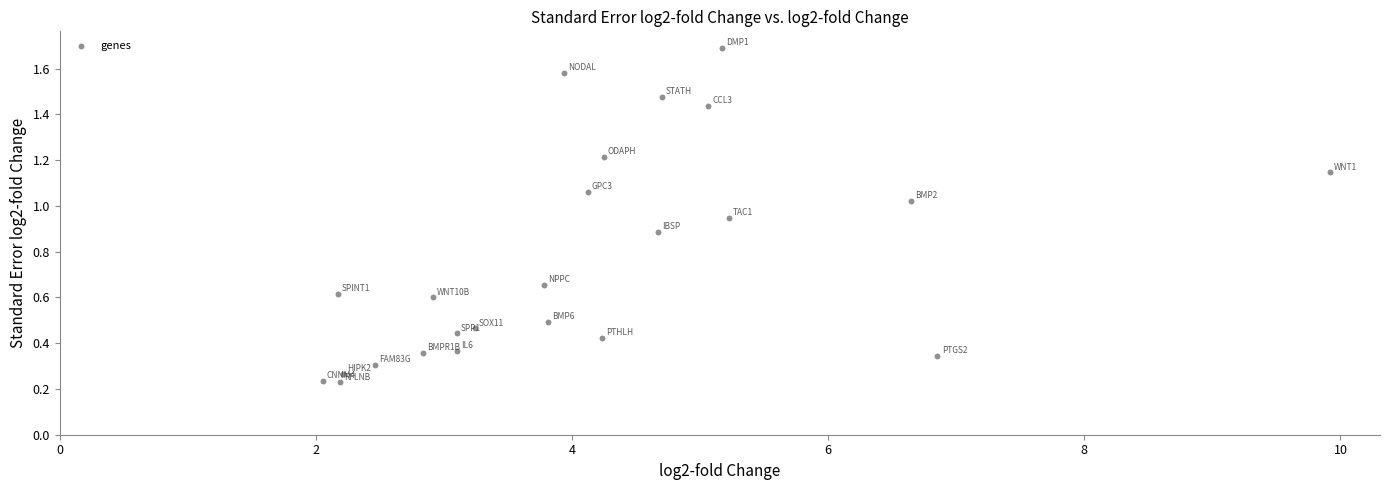

What is the range of X values (max minus min)?

7.9